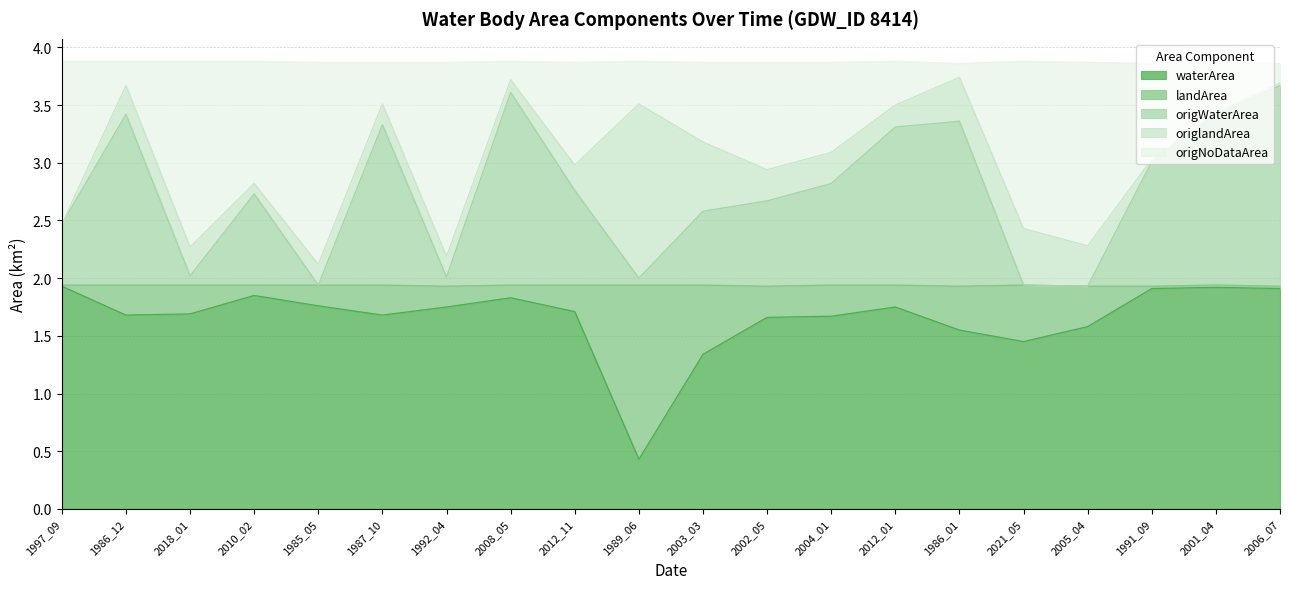

Which category has the highest value across all series?

1986_01